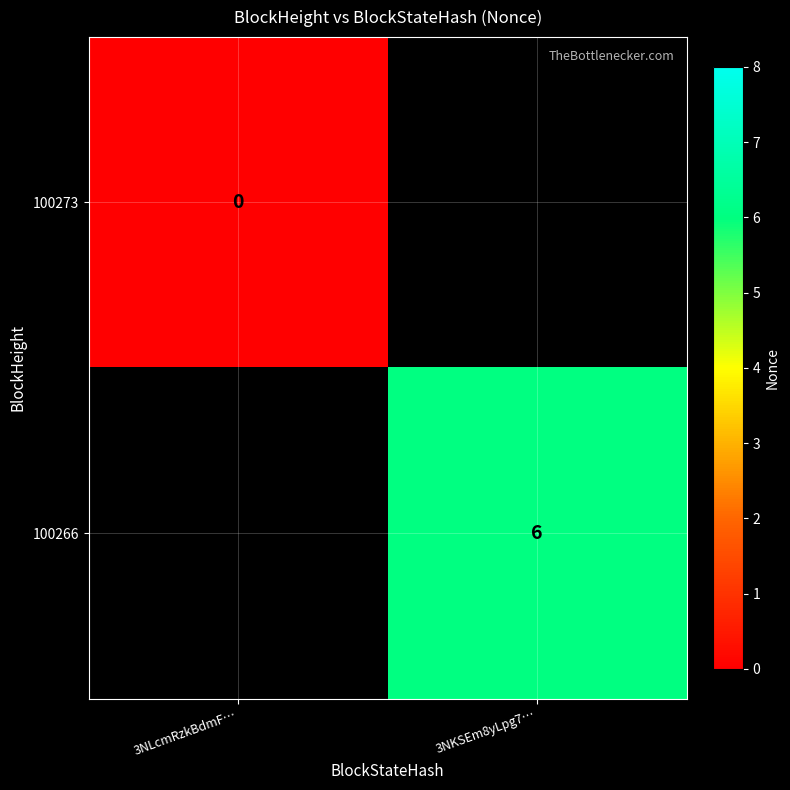

The value of 100266 at 3NKSEm8yLpg7… is 10. True or false?

False